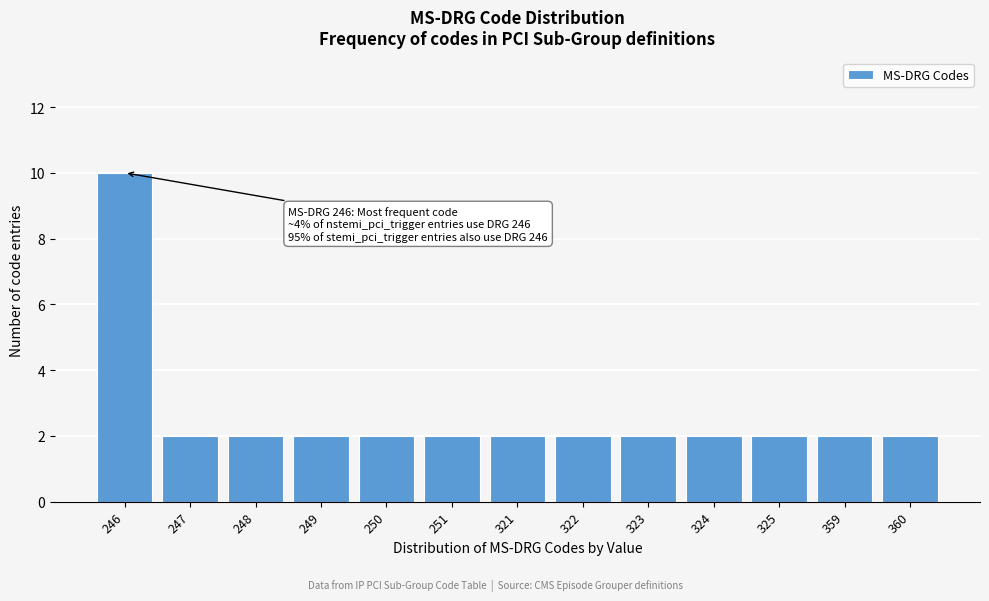

Reading left to right, extract all data points from this chart.

246=10	247=2	248=2	249=2	250=2	251=2	321=2	322=2	323=2	324=2	325=2	359=2	360=2